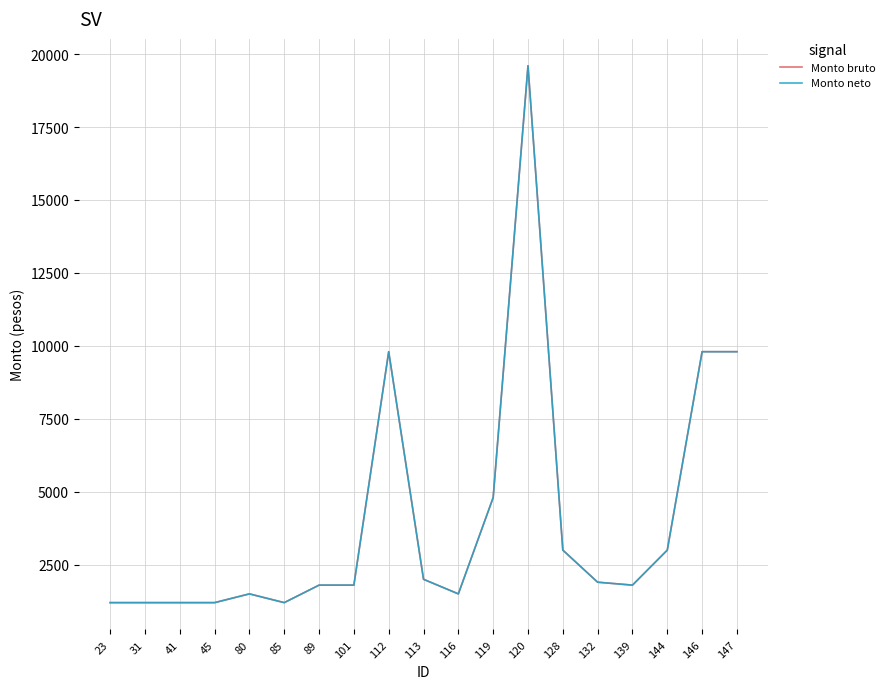

How many interior local peaks does the Monto neto series have?

3